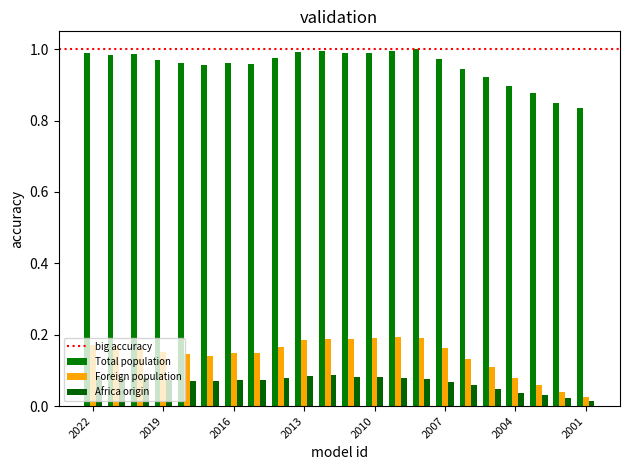

Count the number of categories in the chart.

22